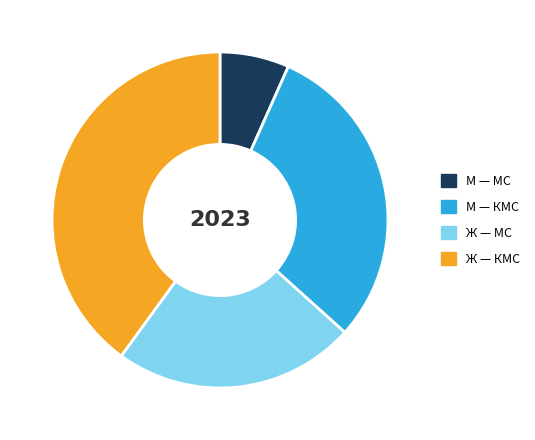

Is there any slice that represents more than half of the pie?

No